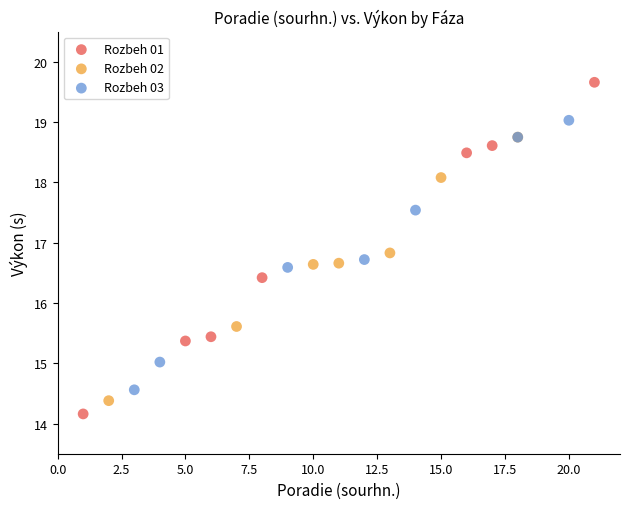

Which series has the largest Y range (max minus min)?

Rozbeh 01